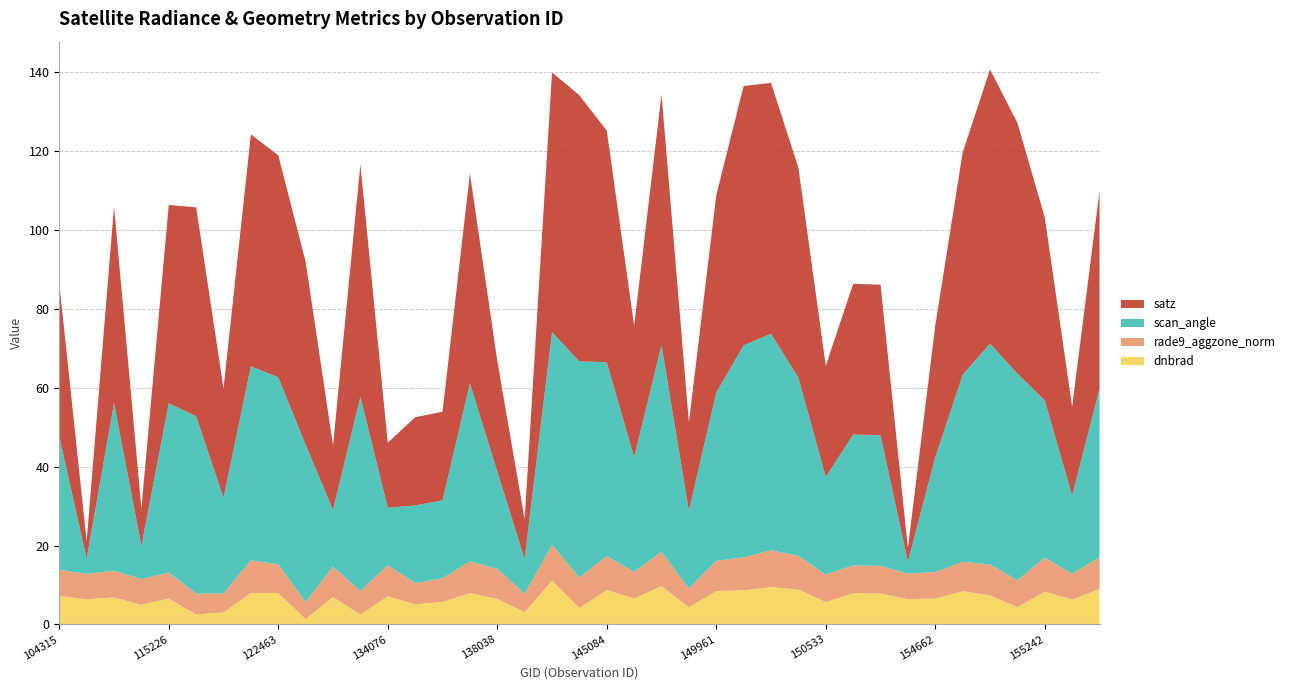

Reading left to right, list all the values displayed in this chart.

dnbrad: 104315=7.2	104431=6.4	109184=6.9	109895=5.0	115226=6.6	115464=2.5	115591=3.1	121771=8.0	122463=8.0	122837=1.3	123011=6.9	132798=2.5	134076=7.1	134260=5.1	137268=5.7	137852=7.9	138038=6.5	138230=3.1	143878=11.1	143889=4.2	145084=8.7	148798=6.6	149210=9.7	149775=4.4	149961=8.5	150147=8.7	150161=9.5	150348=8.8	150533=5.7	151404=7.9	154271=7.8	154463=6.4	154662=6.6	154860=8.4	10169=7.4	155067=4.4	155242=8.3	155612=6.3	155794=9.0
rade9_aggzone_norm: 104315=6.7	104431=6.4	109184=6.8	109895=6.5	115226=6.6	115464=5.3	115591=4.8	121771=8.3	122463=7.3	122837=4.4	123011=7.7	132798=6.0	134076=7.9	134260=5.4	137268=6.0	137852=8.1	138038=7.7	138230=4.6	143878=9.1	143889=7.7	145084=8.6	148798=6.8	149210=8.7	149775=4.7	149961=7.7	150147=8.3	150161=9.3	150348=8.5	150533=7.0	151404=7.1	154271=7.0	154463=6.4	154662=6.7	154860=7.5	10169=7.8	155067=6.8	155242=8.6	155612=6.5	155794=8.0
scan_angle: 104315=33.7	104431=3.9	109184=42.5	109895=8.4	115226=42.9	115464=45.0	115591=24.3	121771=49.2	122463=47.4	122837=39.9	123011=14.4	132798=49.3	134076=14.6	134260=19.7	137268=19.8	137852=45.2	138038=24.6	138230=8.9	143878=53.9	143889=54.8	145084=49.2	148798=29.1	149210=52.4	149775=19.7	149961=42.7	150147=53.8	150161=54.9	150348=45.2	150533=24.7	151404=33.2	154271=33.2	154463=3.0	154662=29.1	154860=47.4	10169=56.0	155067=52.5	155242=39.9	155612=19.8	155794=42.8
satz: 104315=38.9	104431=4.4	109184=49.8	109895=9.5	115226=50.3	115464=53.0	115591=27.7	121771=58.8	122463=56.3	122837=46.4	123011=16.4	132798=58.9	134076=16.5	134260=22.4	137268=22.5	137852=53.2	138038=28.1	138230=10.1	143878=65.9	143889=67.5	145084=58.8	148798=33.3	149210=63.6	149775=22.4	149961=50.0	150147=65.8	150161=63.6	150348=53.3	150533=28.2	151404=38.2	154271=38.2	154463=3.4	154662=33.4	154860=56.3	10169=69.6	155067=63.6	155242=46.4	155612=22.5	155794=50.1